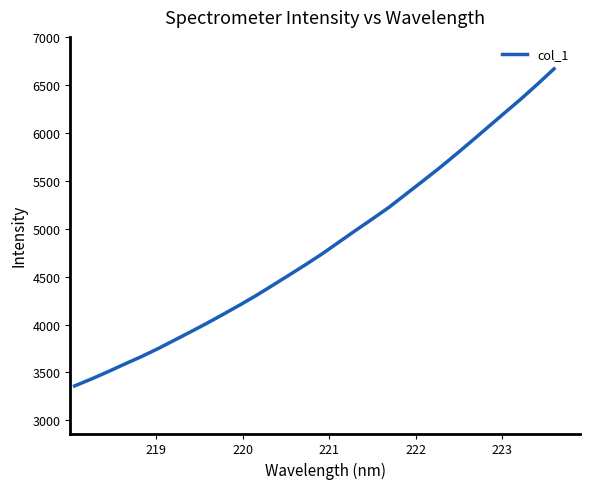

What is the greatest value displayed?

6667.6